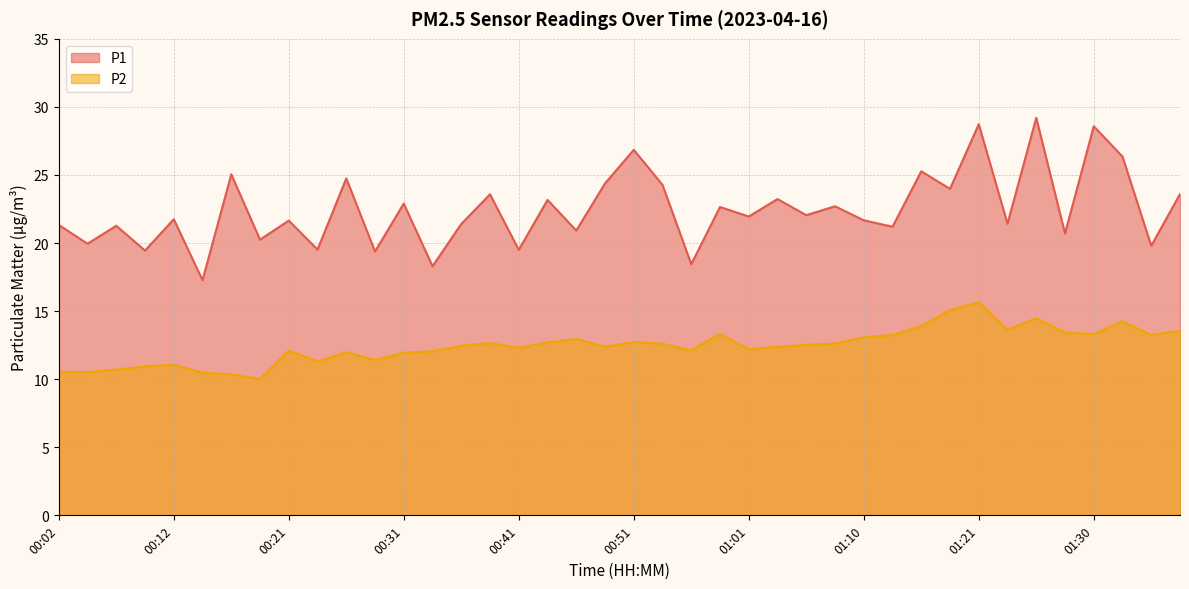

Rank the categories by P1 value from lowest to highest.

00:14, 00:34, 00:56, 00:29, 00:09, 00:41, 00:24, 01:35, 00:04, 00:19, 01:28, 00:46, 01:13, 00:07, 00:02, 00:36, 01:23, 00:21, 01:10, 00:12, 01:01, 01:06, 00:58, 01:08, 00:31, 00:43, 01:03, 00:39, 01:38, 01:18, 00:53, 00:48, 00:26, 00:17, 01:15, 01:33, 00:51, 01:30, 01:21, 01:25